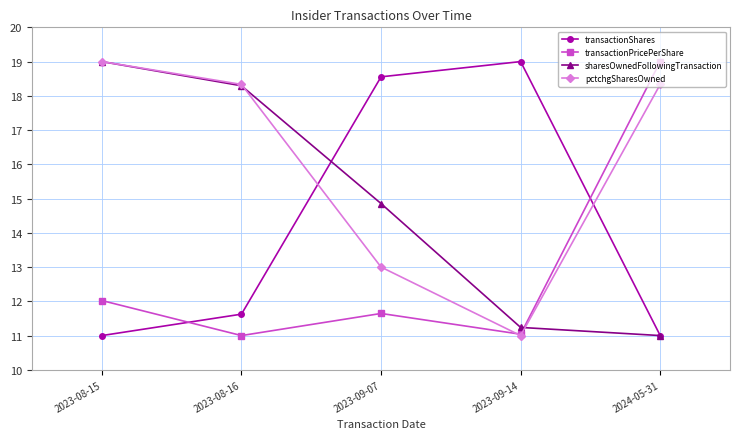

What position from the left is 2023-08-15?

1